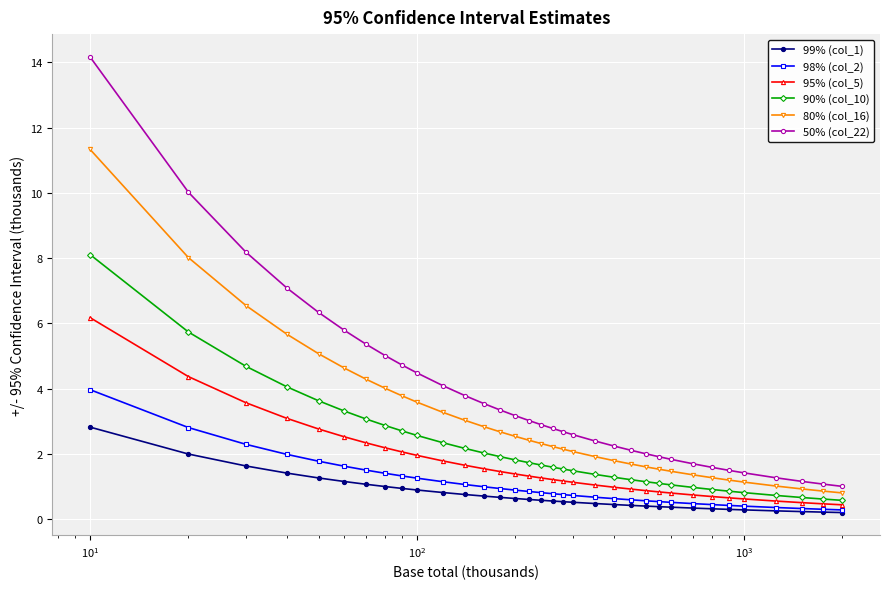

How many categories are shown in the chart?

34